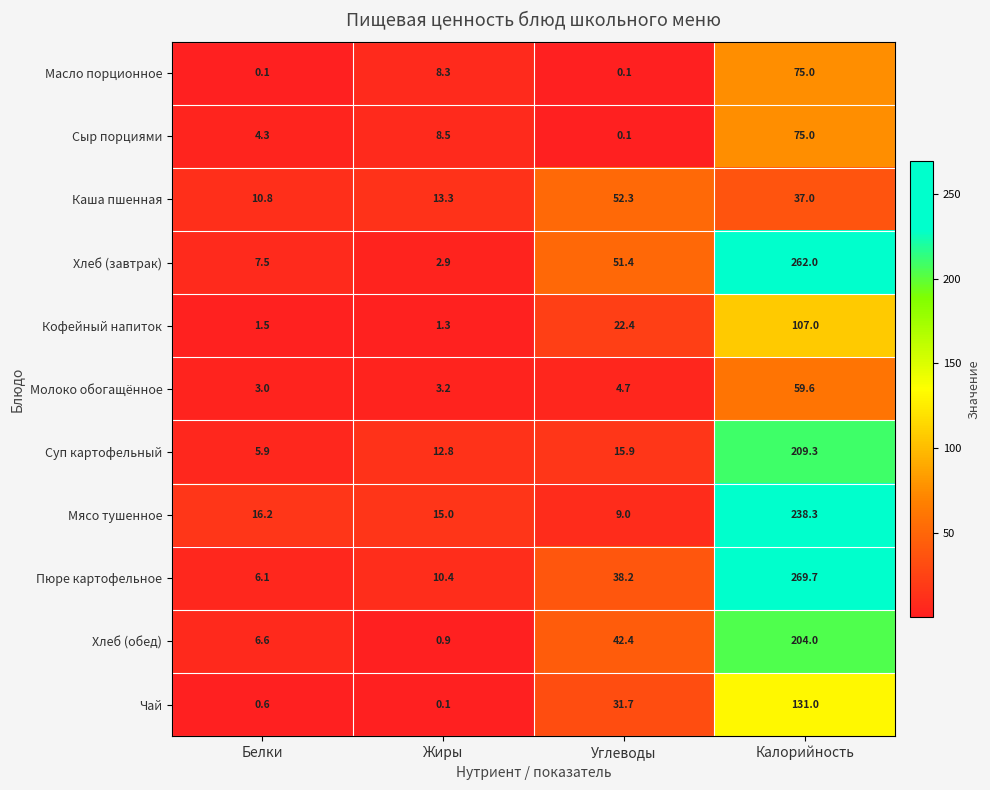

Which series has the widest spread of values?

Пюре картофельное